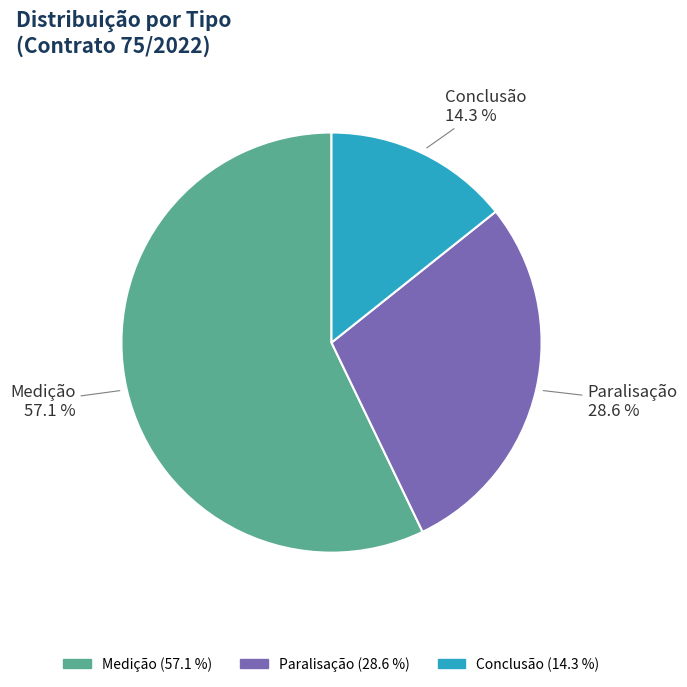

Does any single category account for the majority?

Yes